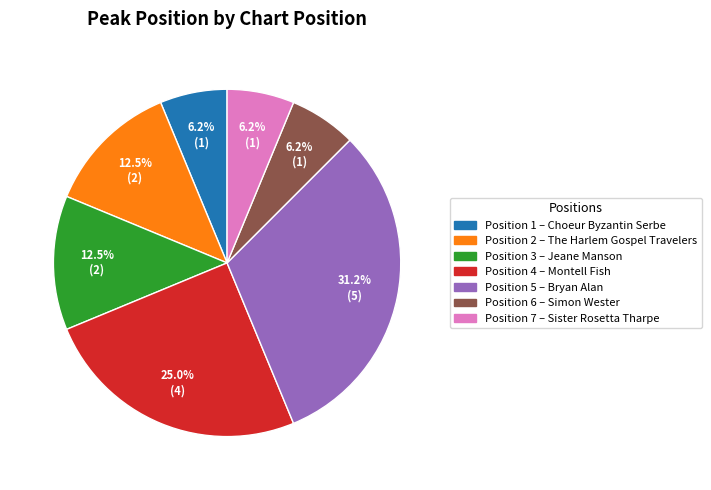

Combined, do Position 3 – Jeane Manson and Position 6 – Simon Wester account for over 50%?

No